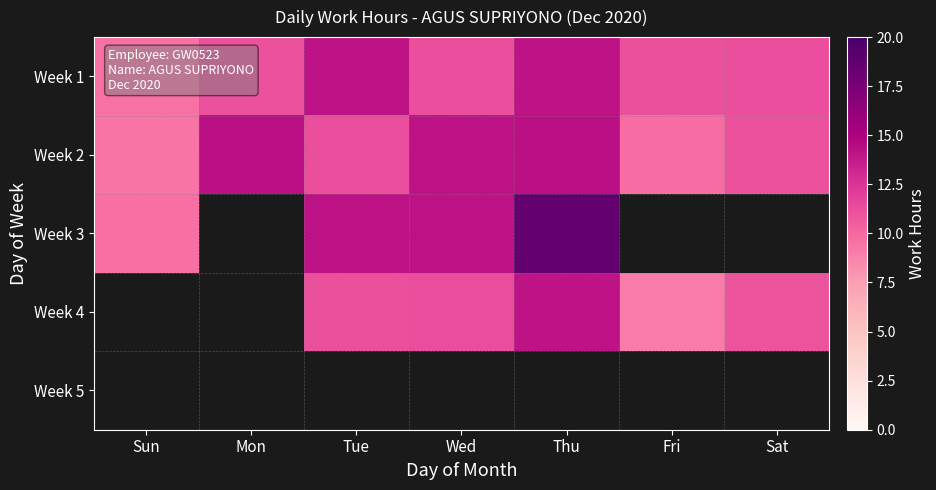

True or false: Week 1 has a value of 17.4 at Mon.

False